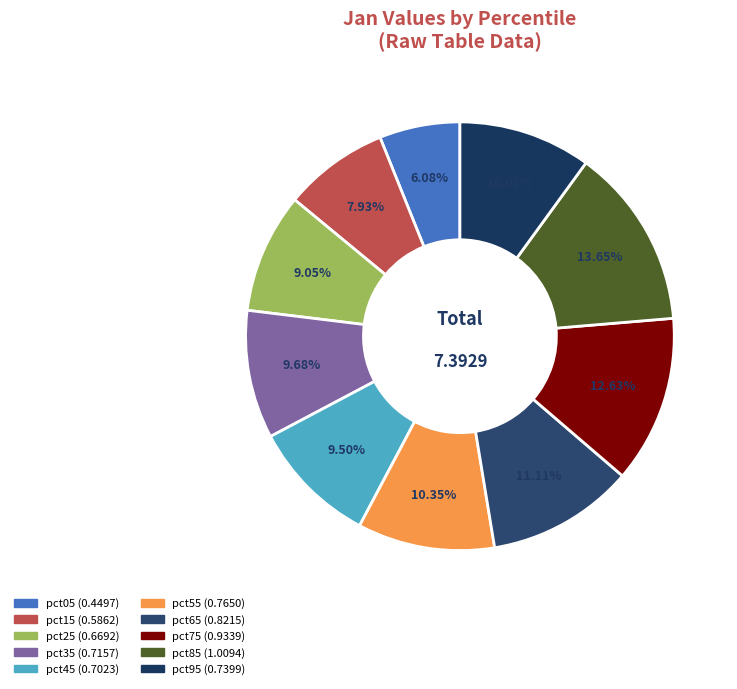

Is there a majority slice in this chart?

No